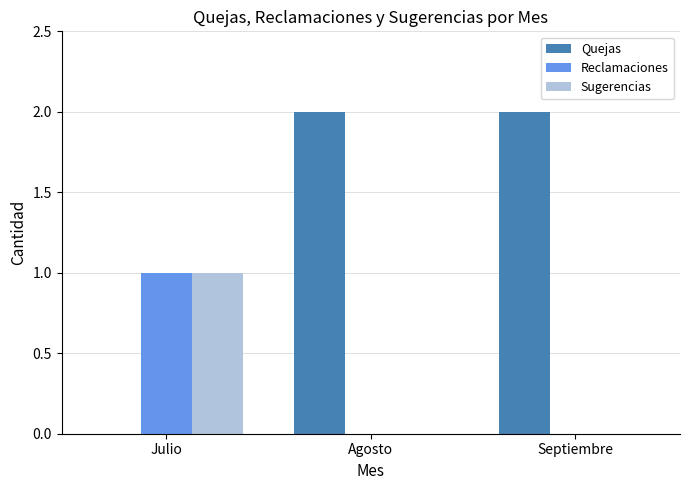

What is the sum of all Quejas values?

4